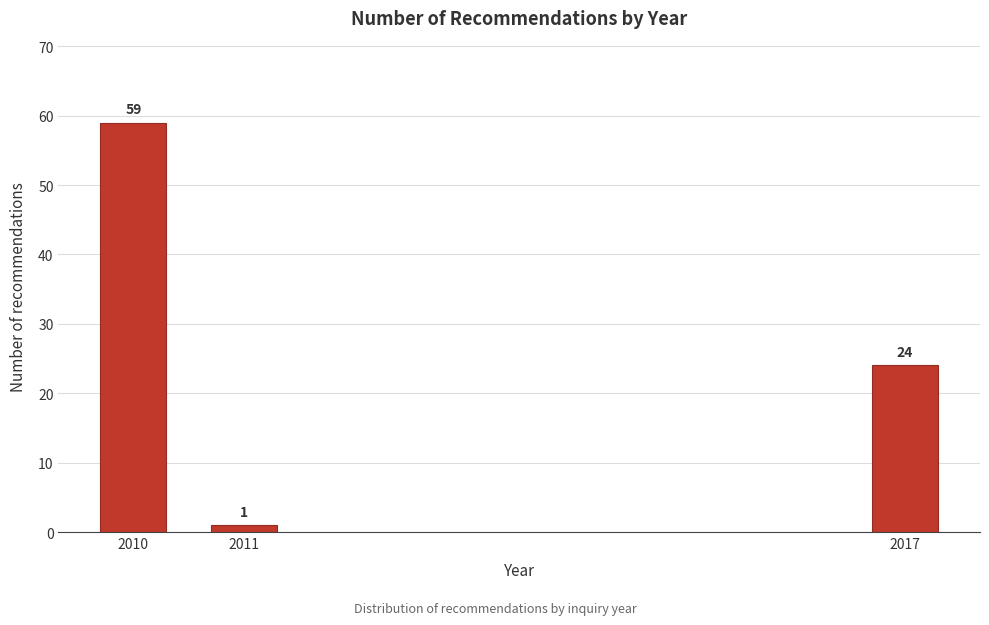

Reading left to right, transcribe all the data shown in this chart.

59	1	24